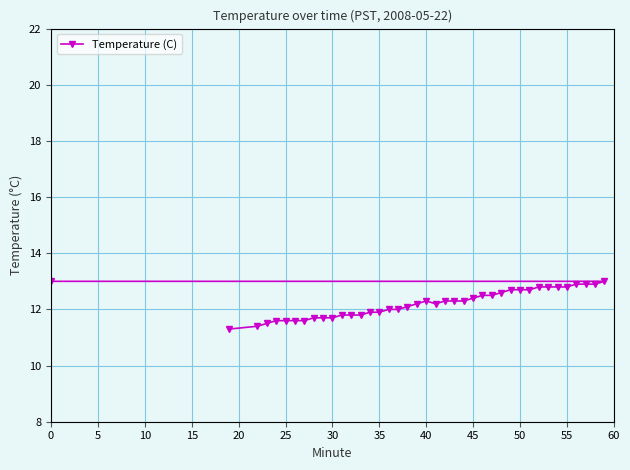

What is the maximum value shown in the chart?

13.0